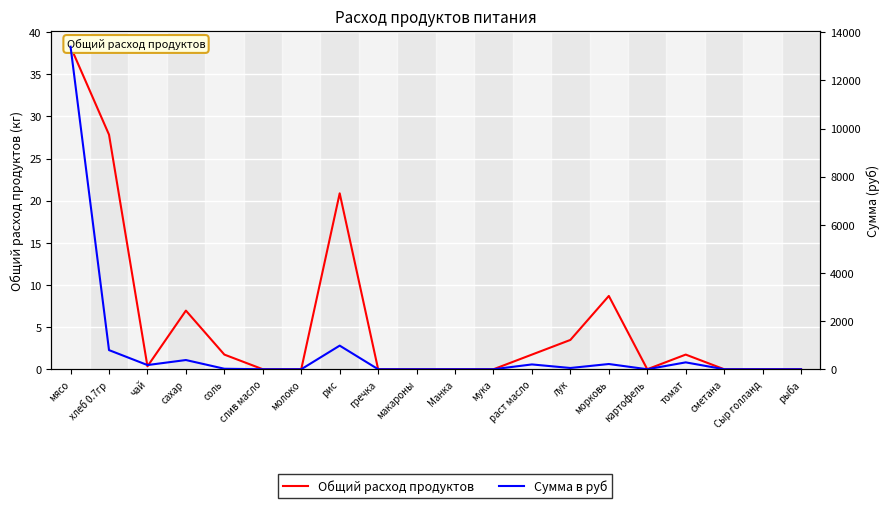

Reading left to right, list all the values displayed in this chart.

Общий расход продуктов: 38.3	27.8	0.3	7.0	1.7	0.0	0.0	20.9	0.0	0.0	0.0	0.0	1.7	3.5	8.7	0.0	1.7	0.0	0.0	0.0
Сумма в руб: 13398.0	795.4	174.0	382.8	20.9	0.0	0.0	981.4	0.0	0.0	0.0	0.0	200.1	52.2	217.5	0.0	285.9	0.0	0.0	0.0